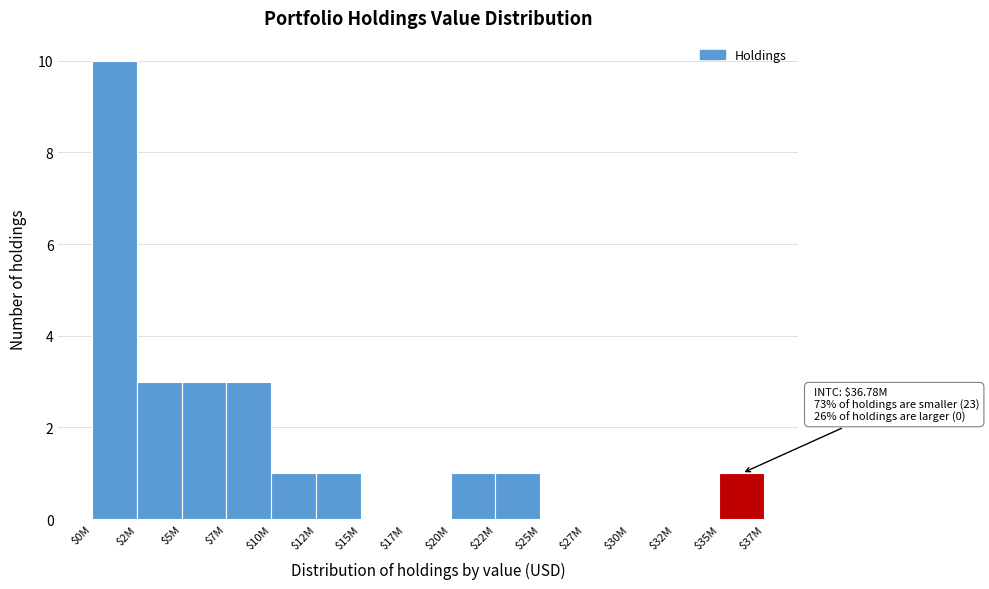

Is it true that the value at $20M is 1?

True